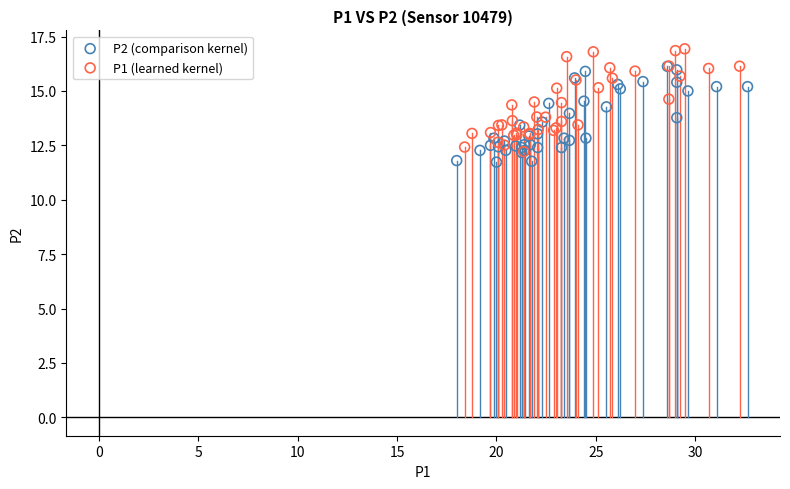

What are all the series names shown in the legend?

P2 (comparison kernel), P1 (learned kernel)